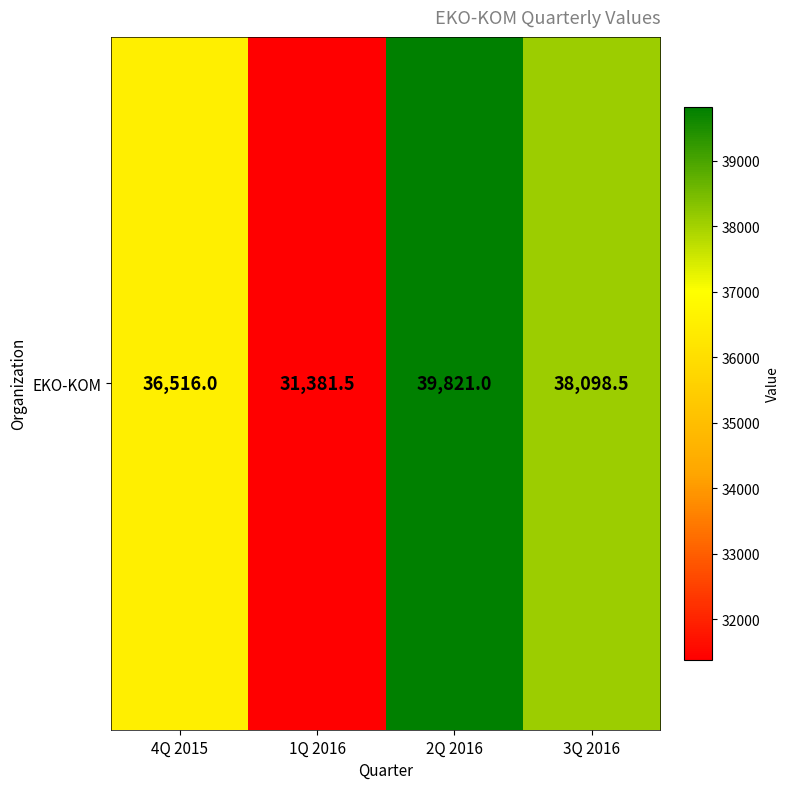

List the labels in order of value, smallest first.

1Q 2016, 4Q 2015, 3Q 2016, 2Q 2016